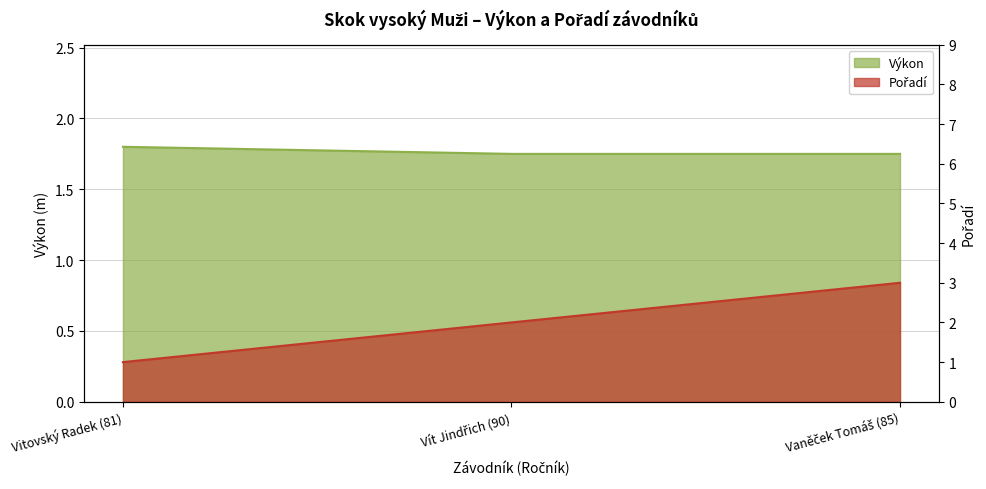

How many series are shown in this chart?

2